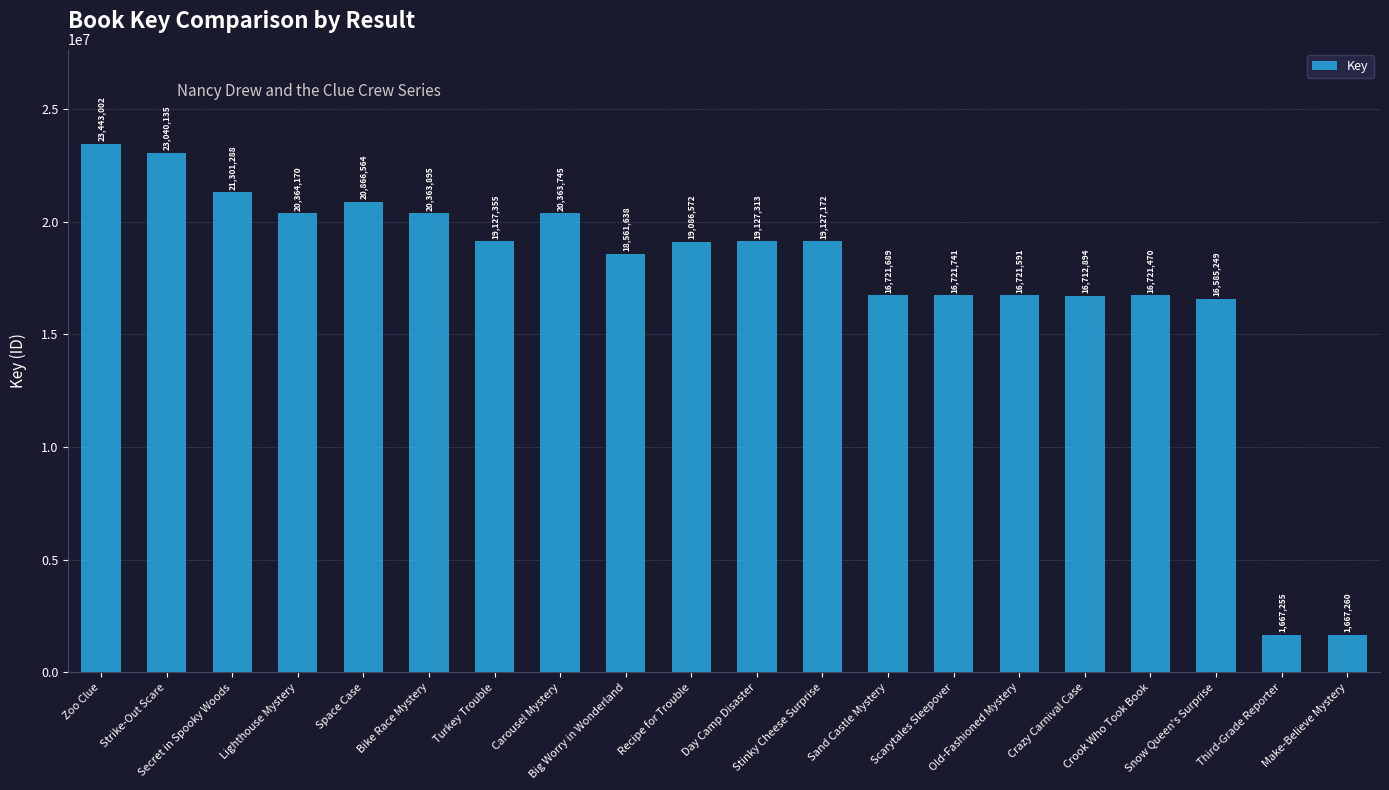

List the labels in order of value, largest first.

Zoo Clue, Strike-Out Scare, Secret in Spooky Woods, Space Case, Lighthouse Mystery, Bike Race Mystery, Carousel Mystery, Turkey Trouble, Day Camp Disaster, Stinky Cheese Surprise, Recipe for Trouble, Big Worry in Wonderland, Scarytales Sleepover, Sand Castle Mystery, Old-Fashioned Mystery, Crook Who Took Book, Crazy Carnival Case, Snow Queen's Surprise, Make-Believe Mystery, Third-Grade Reporter